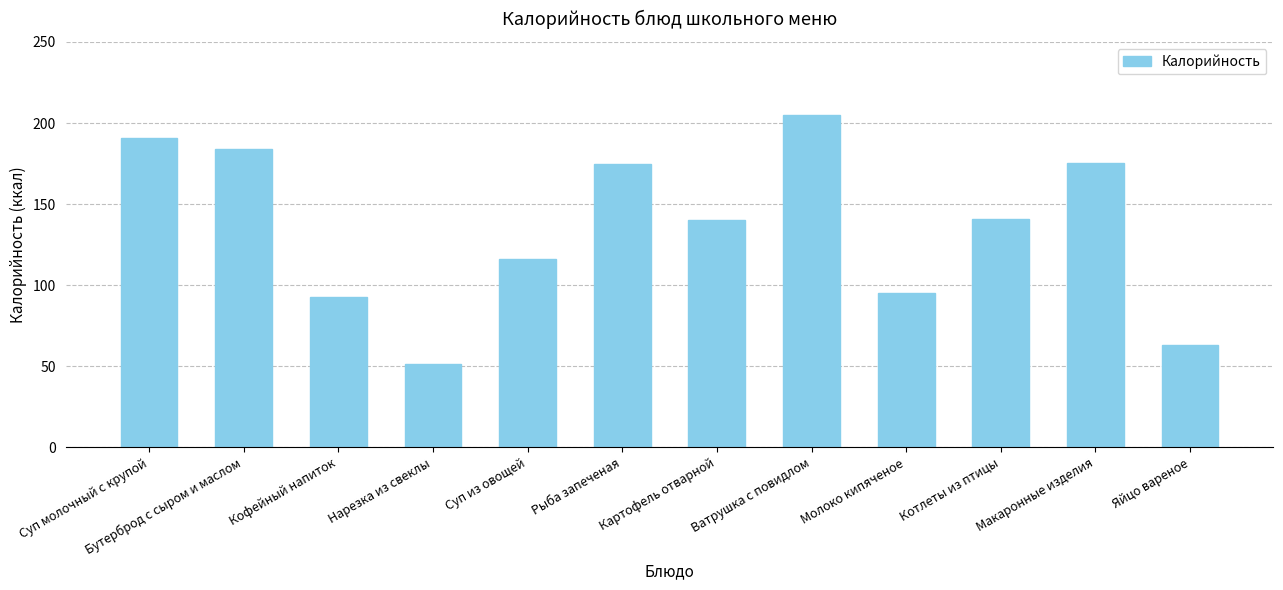

What is the minimum value shown in the chart?

51.1